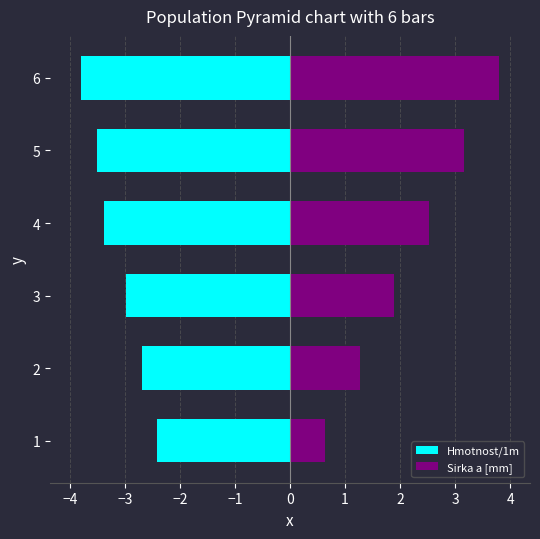

Reading right to left, what are all the values shown in this chart?

Hmotnost/1m: -3.8	-3.5	-3.4	-3.0	-2.7	-2.4
Sirka a [mm]: 3.8	3.2	2.5	1.9	1.3	0.6